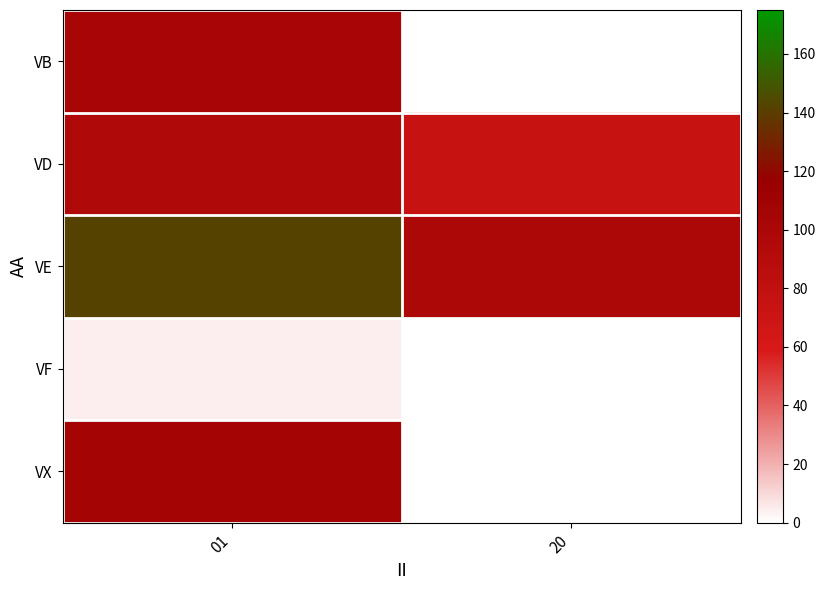

Reading left to right, list all the values displayed in this chart.

VB: 01=102.1	20=0.0
VD: 01=96.2	20=74.4
VE: 01=142.0	20=98.4
VF: 01=4.5	20=0.0
VX: 01=105.5	20=0.0